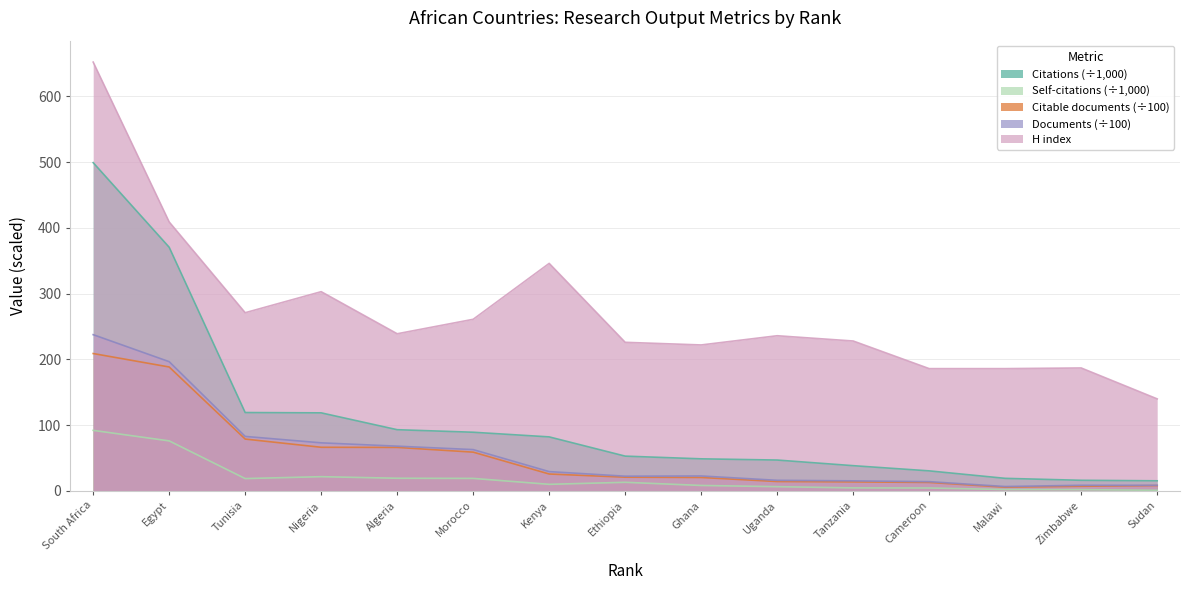

At which label does H index first exceed 236?

South Africa